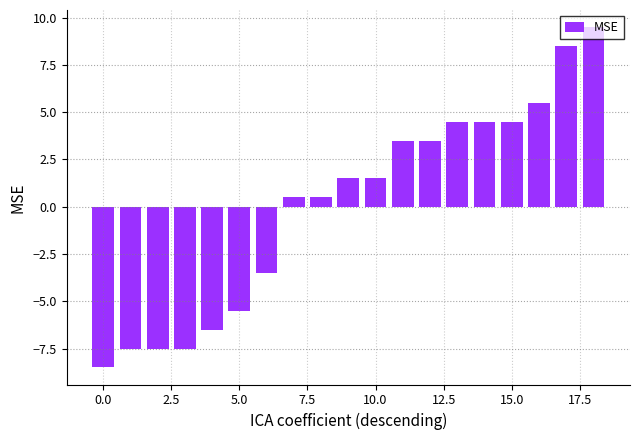

What is the difference between the maximum and minimum values?

18.0